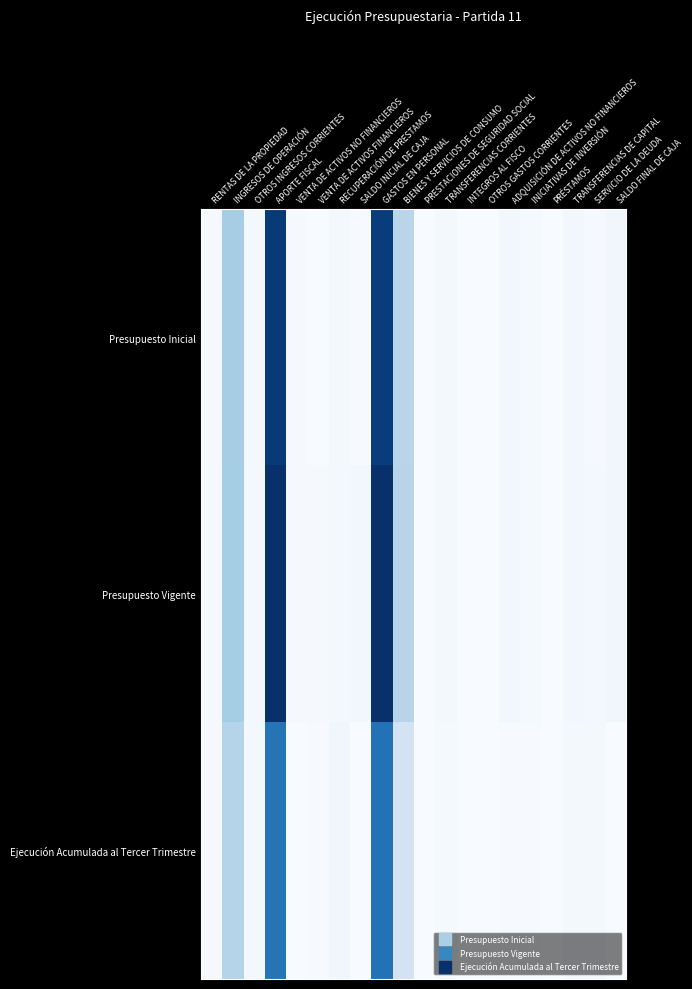

What is the difference between the highest and lowest values at TRANSFERENCIAS CORRIENTES?

3884221